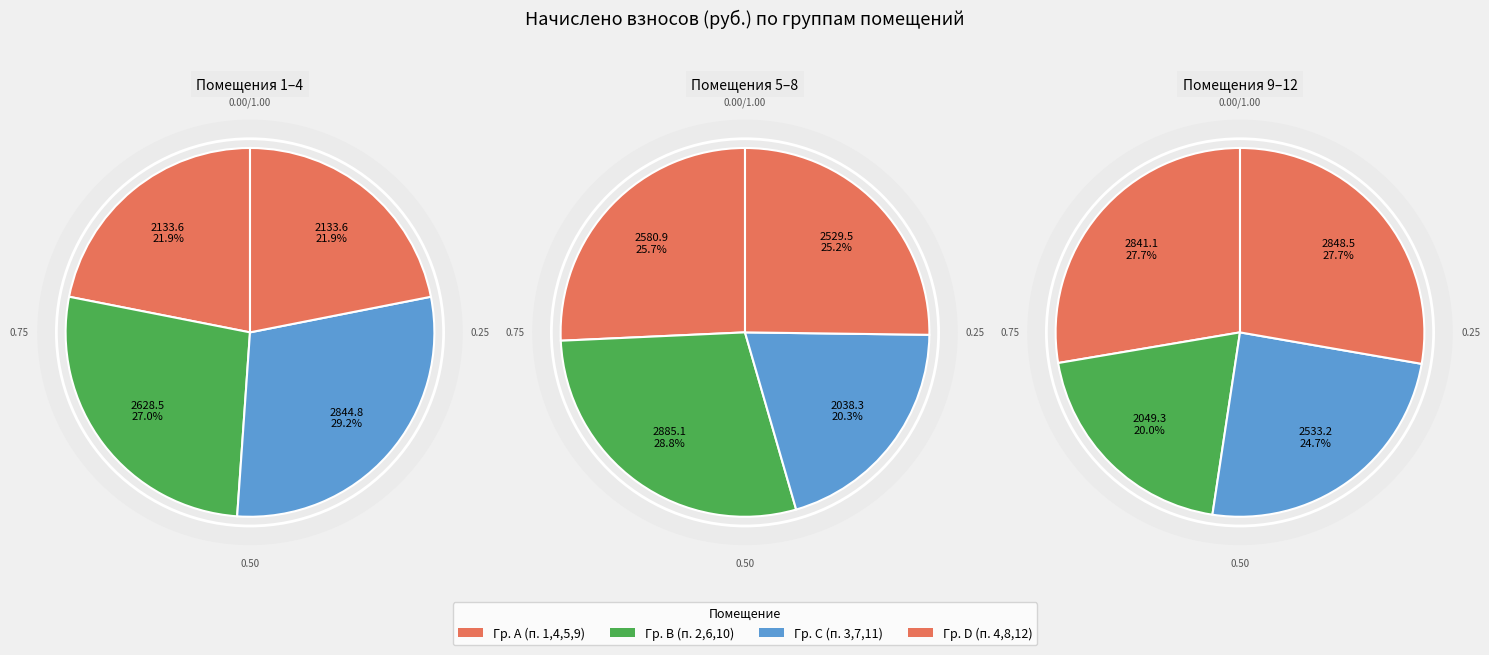

Does 4 represent more than half of the total?

No